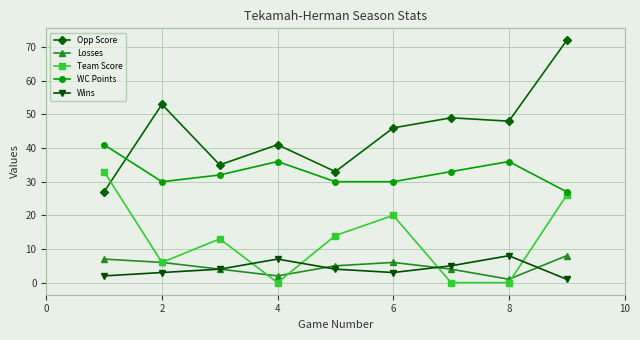

How many values in the WC Points series are below 32?

4